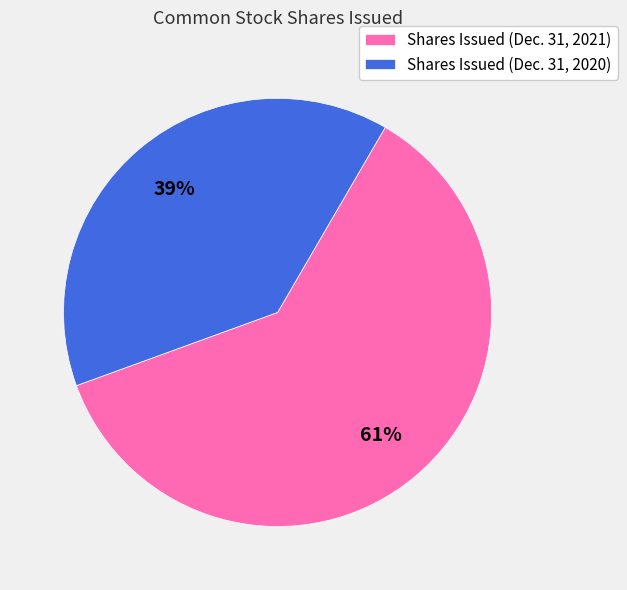

Is Shares Issued (Dec. 31, 2021) the majority of the pie?

Yes